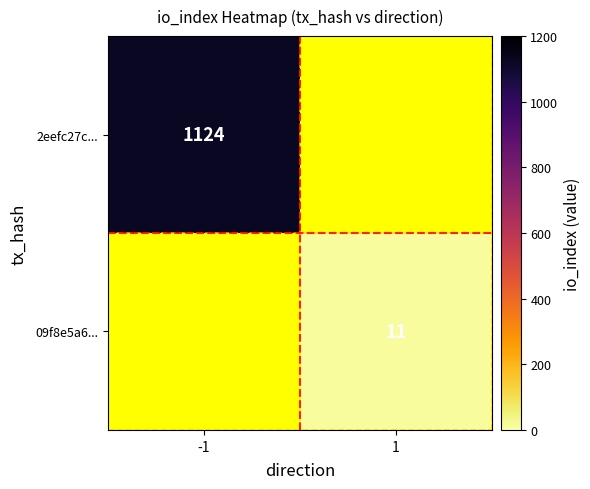

Is the value of 09f8e5a6... at 1 greater than the value of 2eefc27c... at -1?

No